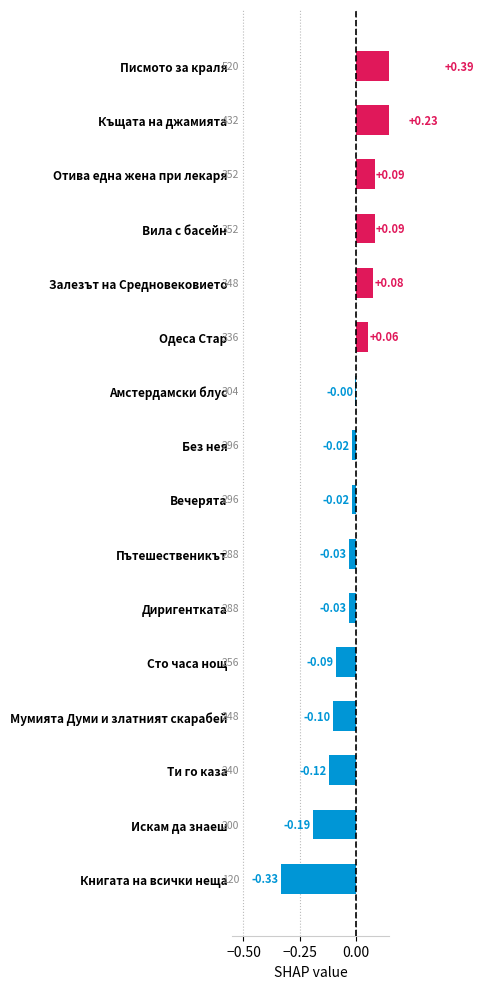

What is the value of the 13th bar from the left?

-0.1